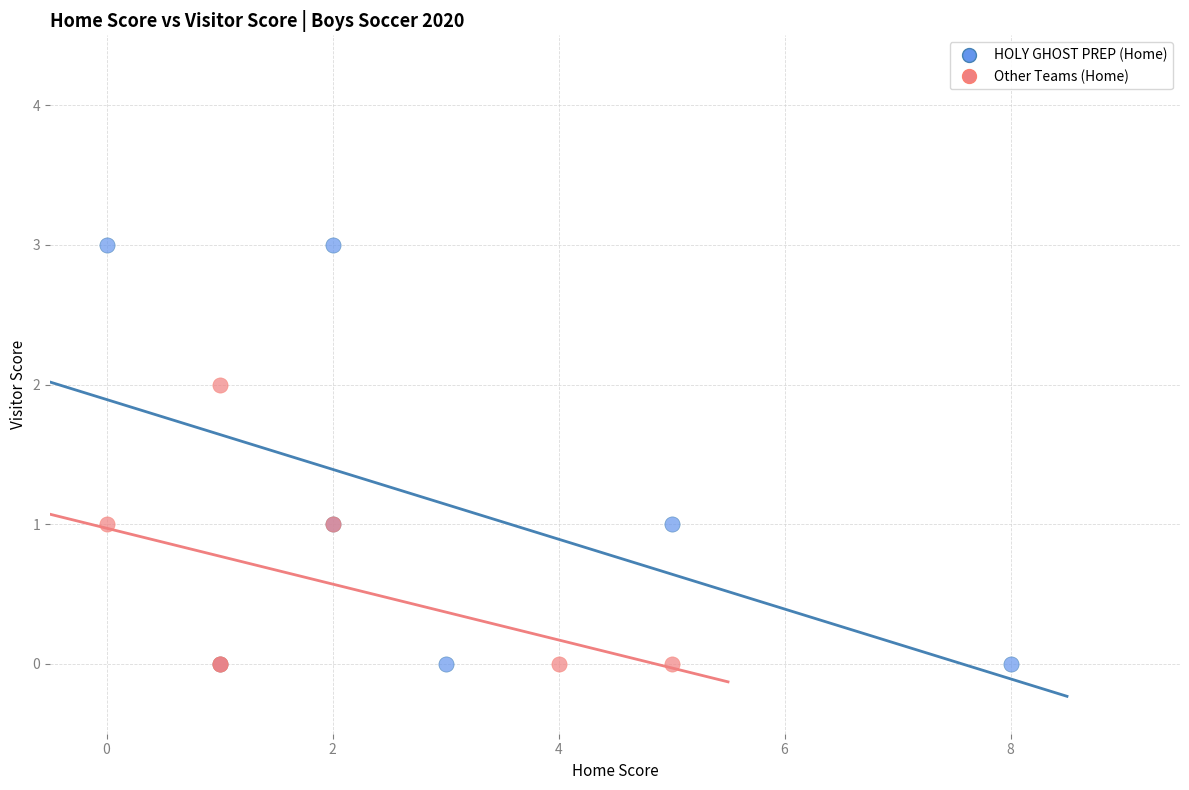

Which series has the widest spread of Y values?

HOLY GHOST PREP (Home)